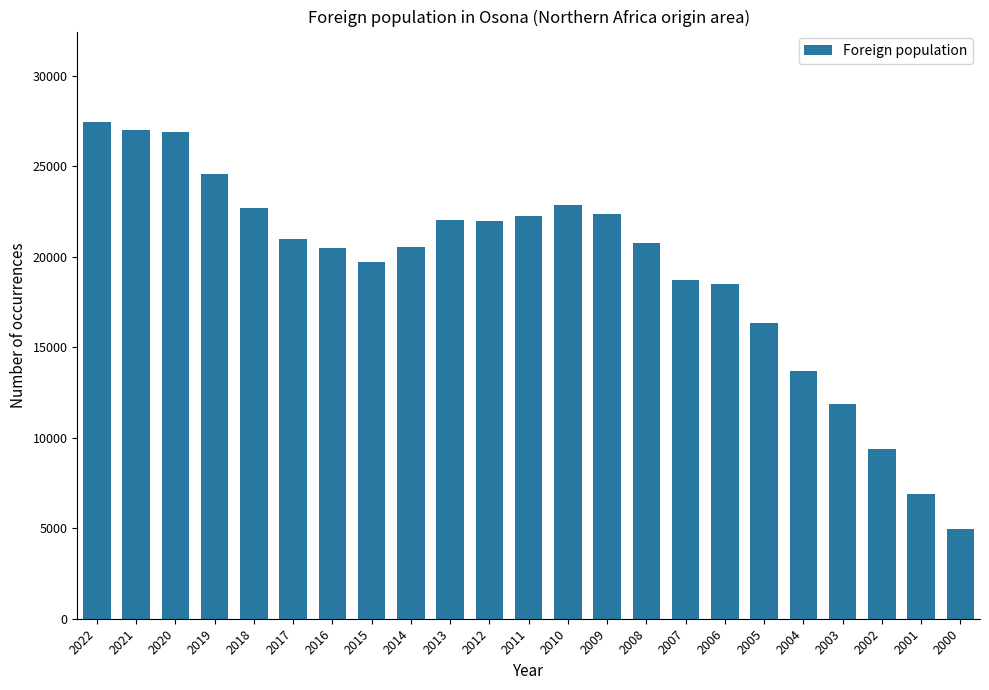

The chart shows a value of 22021 at 2013. True or false?

True